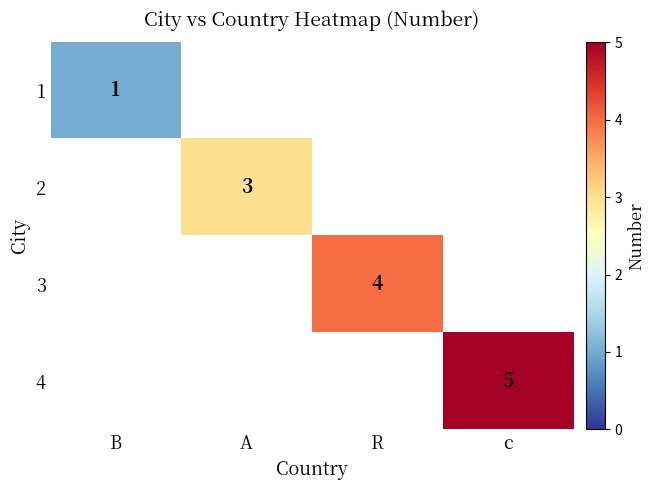

True or false: 3 has a value of 1 at R.

False